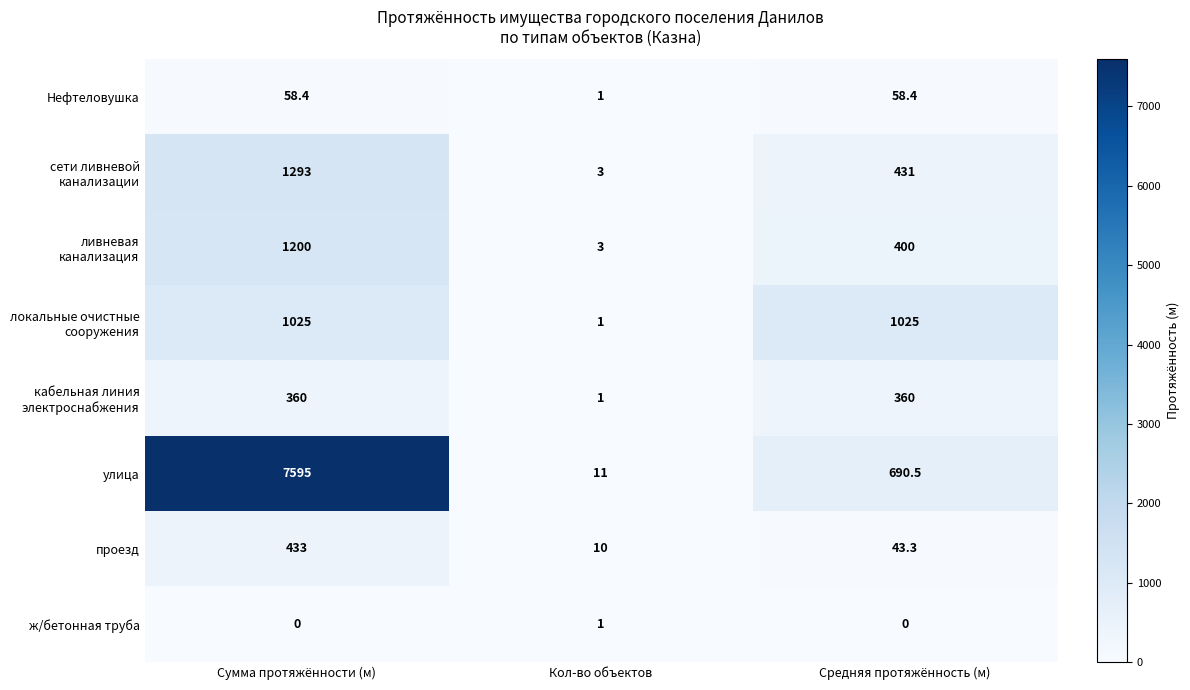

Between Сумма протяжённости (м) and Кол-во объектов, which series saw the biggest shift?

улица